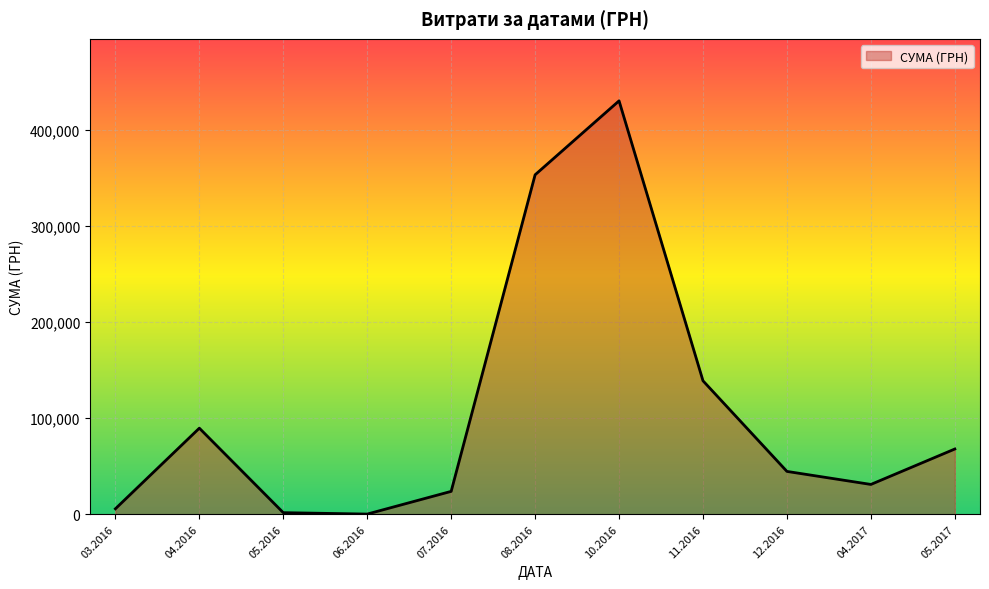

True or false: there are more than 1 points higher than both neighbors.

True